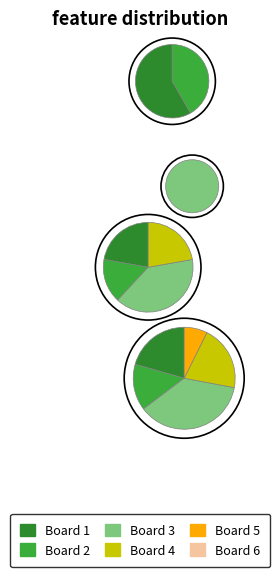

To the nearest percent, what portion does Board 5 represent?

7%